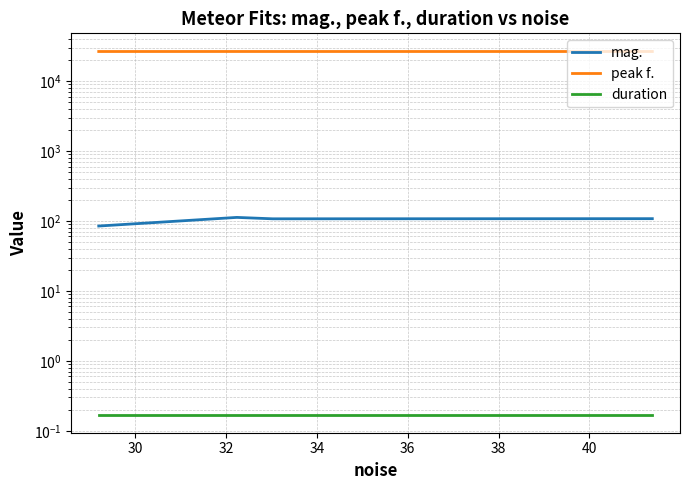

Which series changed the most between 32 and 34?

mag.